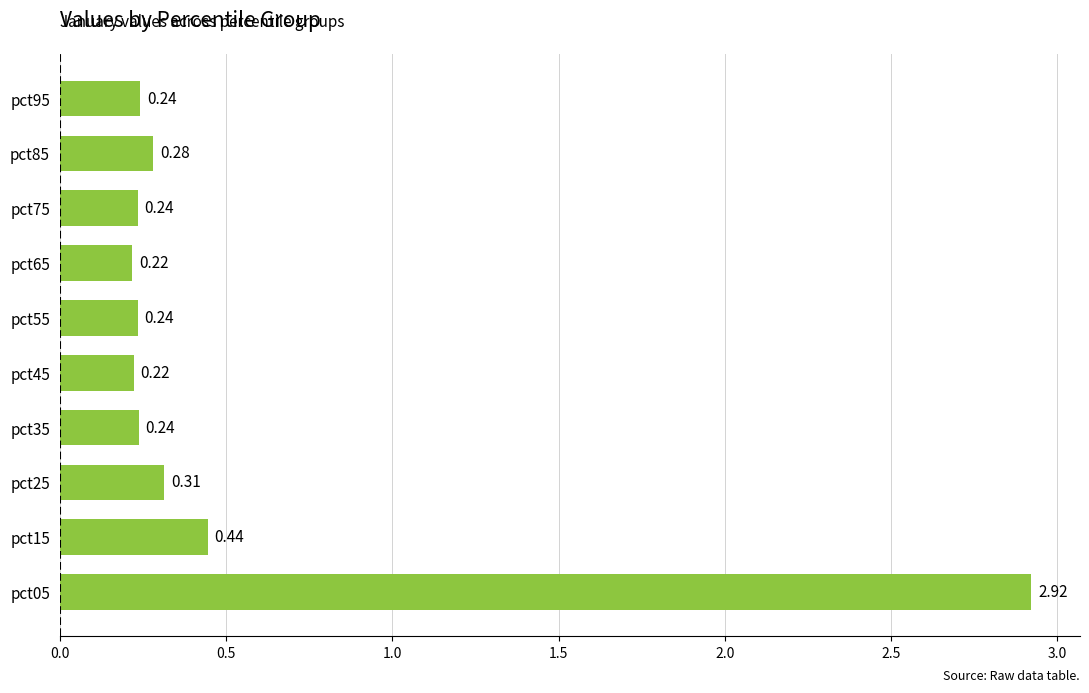

Which has a higher value, pct25 or pct05?

pct05